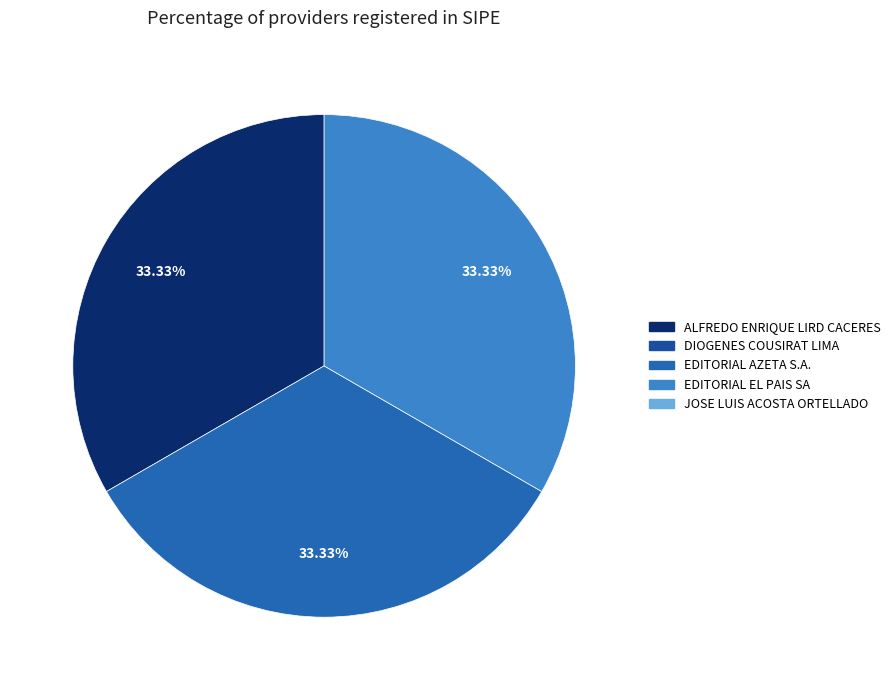

Is there a majority slice in this chart?

No